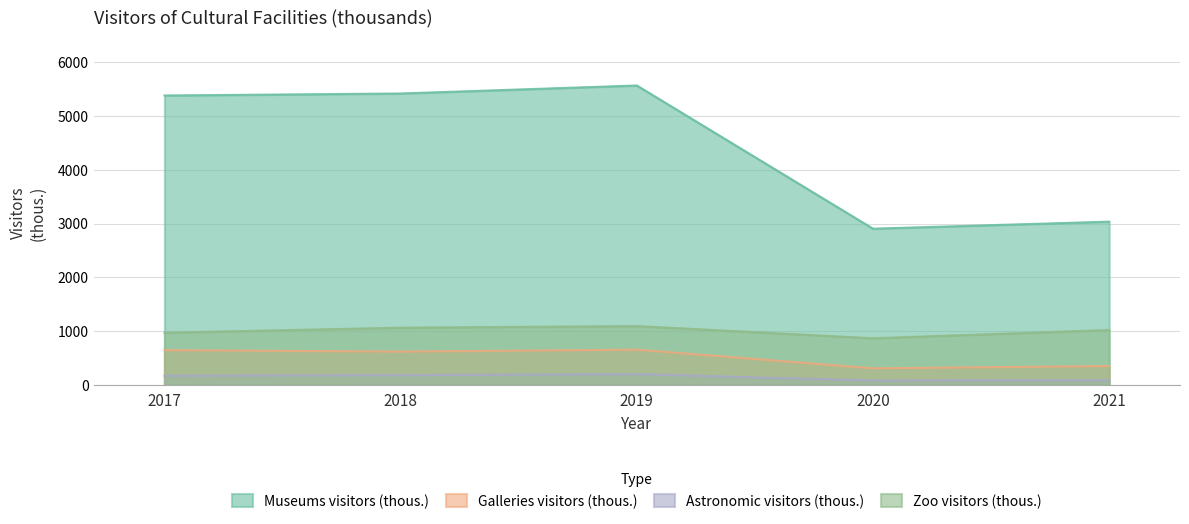

Where is the first local minimum for Museums visitors (thous.)?

2020